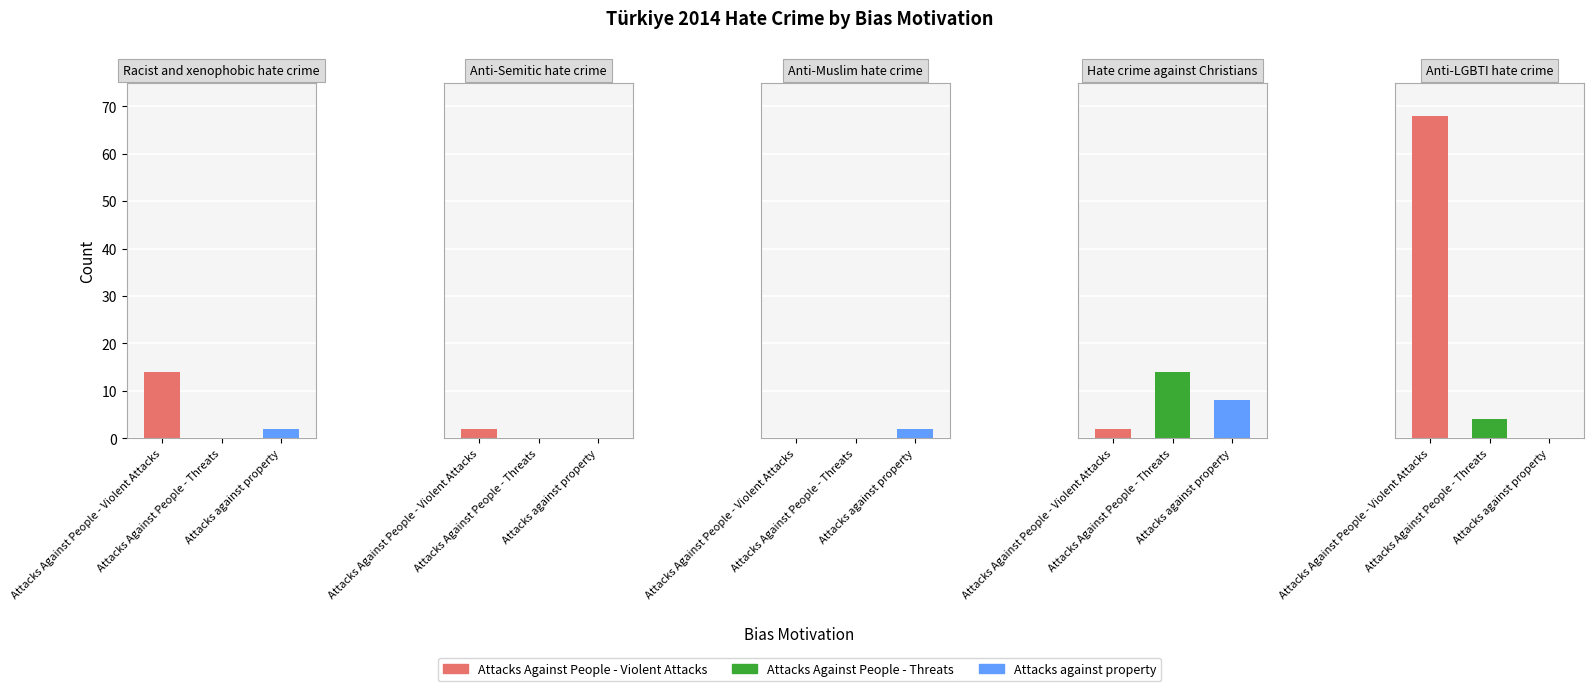

How many bars are there in total?

15